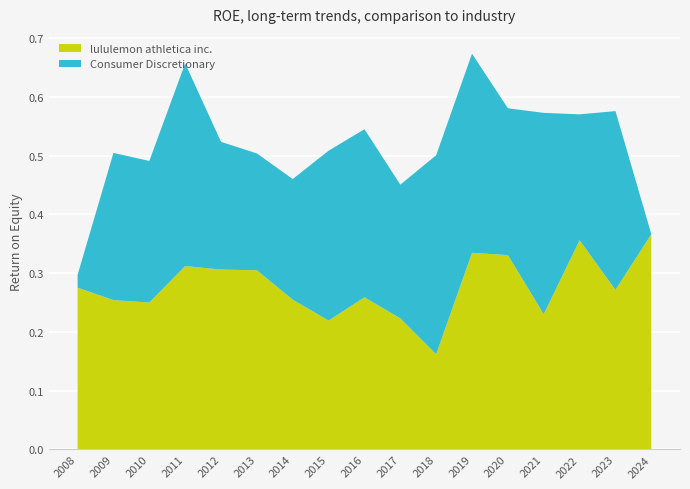

Reading right to left, transcribe all the data shown in this chart.

lululemon athletica inc.: 0.4	0.3	0.4	0.2	0.3	0.3	0.2	0.2	0.3	0.2	0.3	0.3	0.3	0.3	0.2	0.3	0.3
Consumer Discretionary: 0.0	0.3	0.2	0.3	0.2	0.3	0.3	0.2	0.3	0.3	0.2	0.2	0.2	0.3	0.2	0.3	0.0